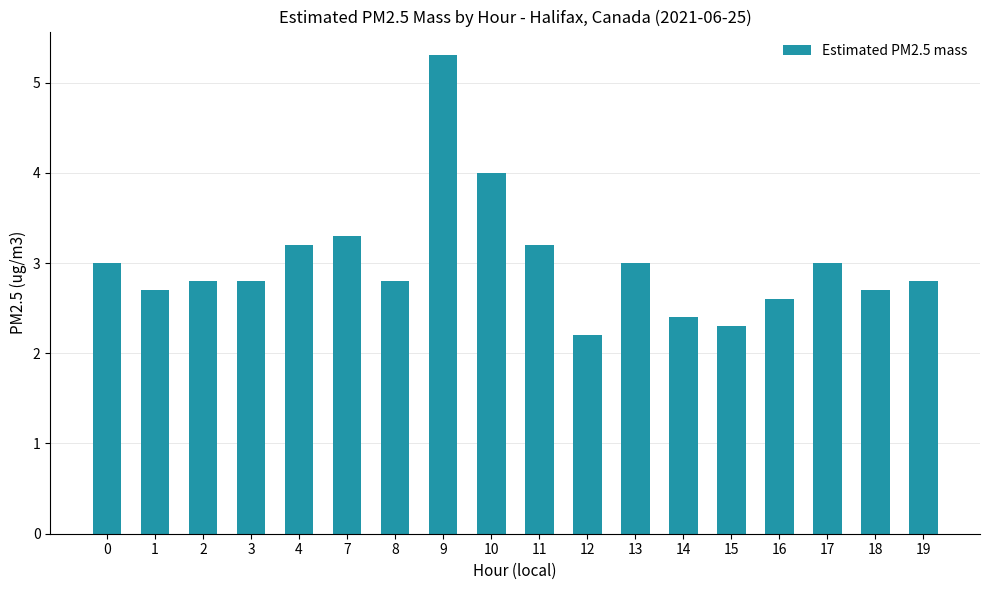

The chart shows a value of 2.2 at 12. True or false?

True